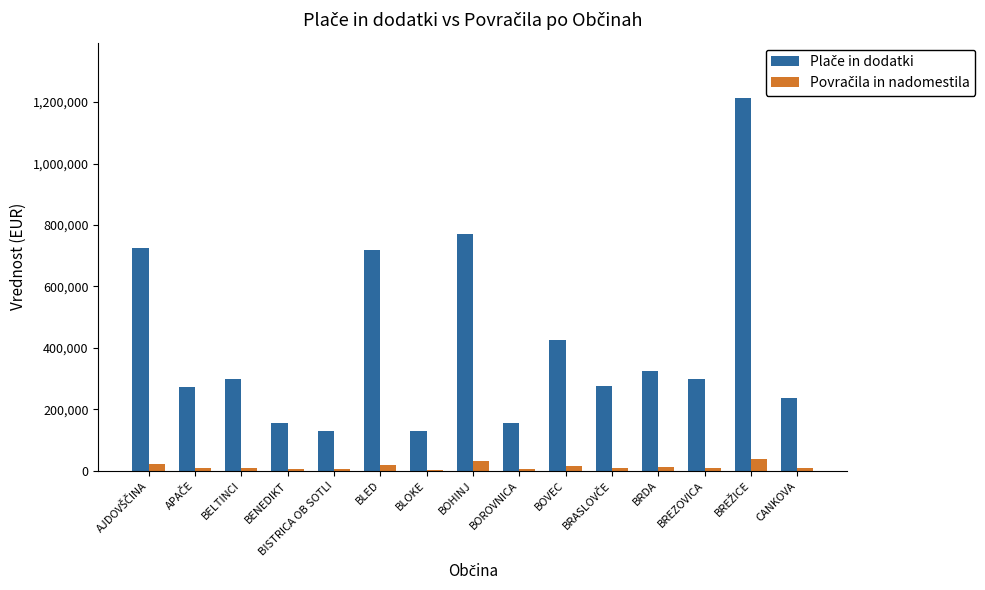

Reading left to right, list all the values displayed in this chart.

Plače in dodatki: 725785.6	271888.1	297075.0	153866.6	128756.3	717810.4	130742.1	770972.5	155610.5	426346.3	276119.8	326097.5	299307.3	1211936.5	235149.1
Povračila in nadomestila: 22759.9	9584.2	10034.0	4152.0	5536.0	19543.0	3460.0	32313.0	4440.3	14703.0	9167.0	11302.6	10437.7	39357.5	9688.0